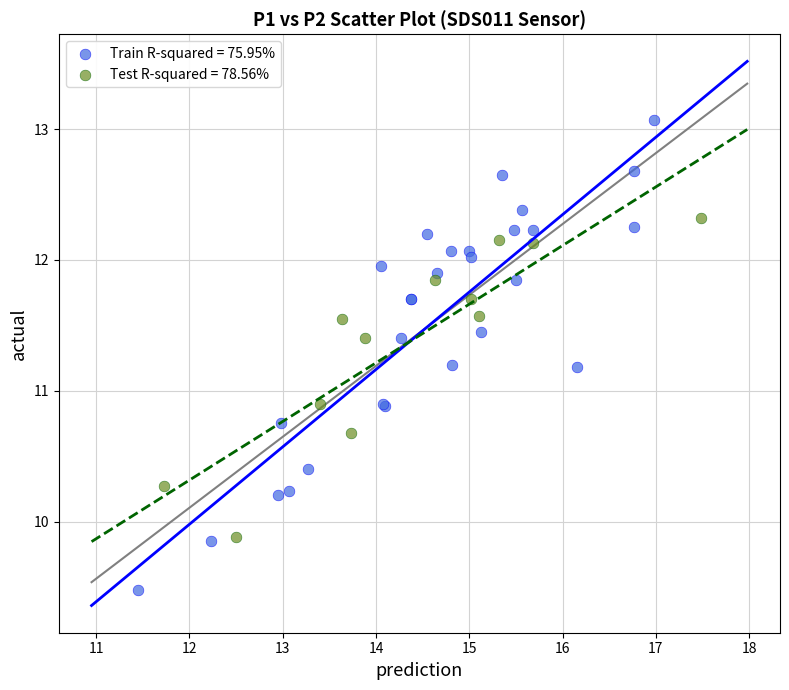

Which series reaches the minimum Y coordinate?

Train R-squared = 75.95%